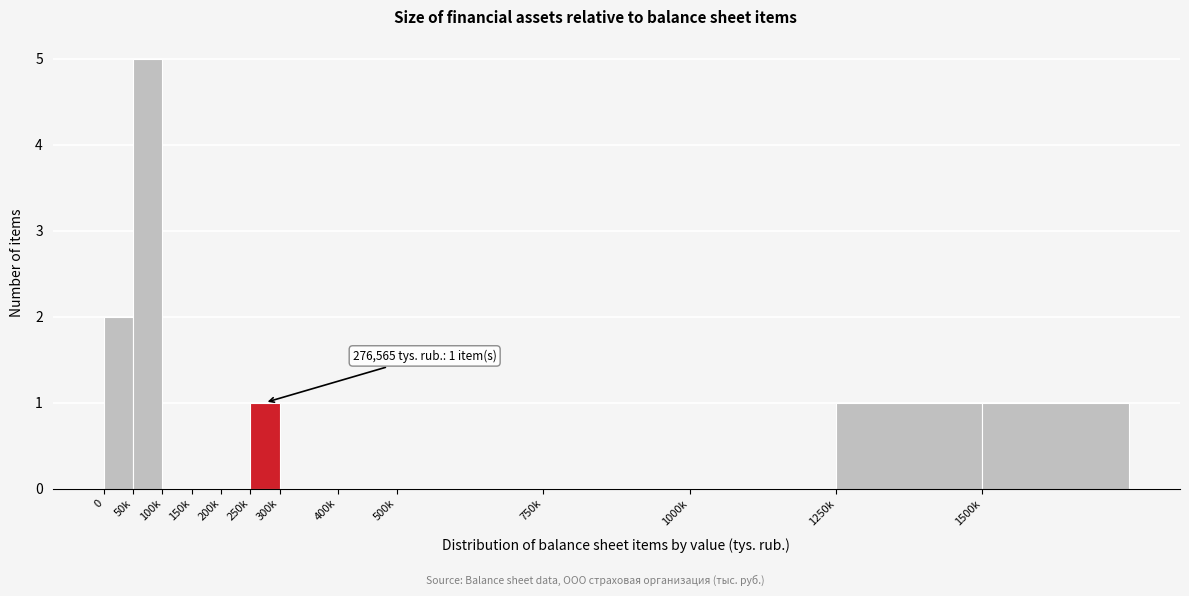

Reading right to left, extract all data points from this chart.

1500k=1	1250k=1	1000k=0	750k=0	500k=0	400k=0	300k=0	250k=1	200k=0	150k=0	100k=0	50k=5	0=2